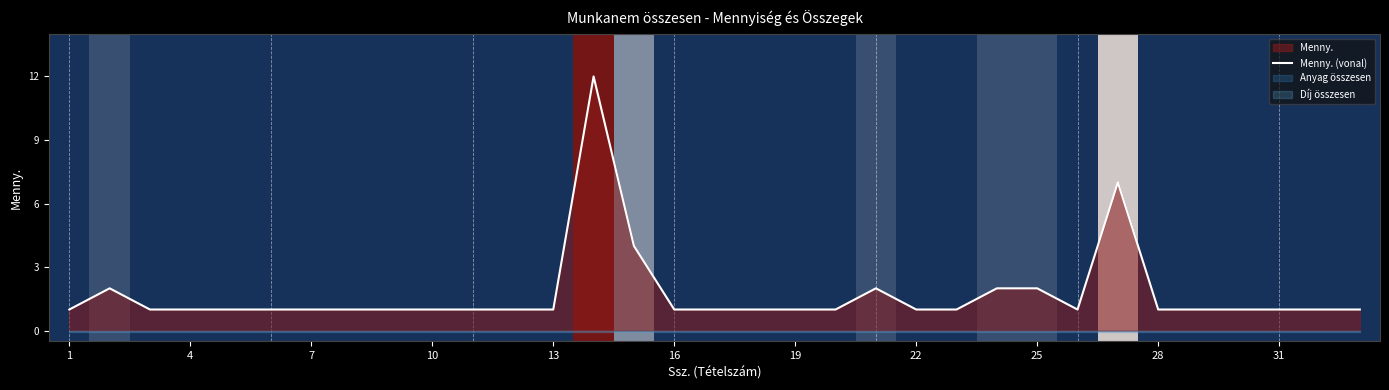

Is it true that Menny. (vonal) equals 1 at 28?

True